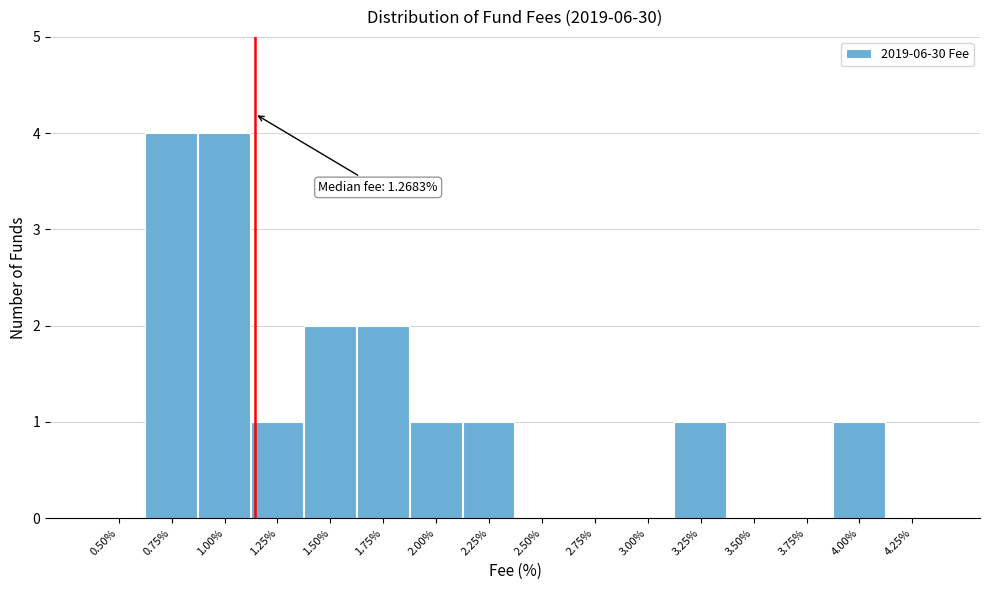

Reading left to right, transcribe all the data shown in this chart.

0.50%=0	0.75%=4	1.00%=4	1.25%=1	1.50%=2	1.75%=2	2.00%=1	2.25%=1	2.50%=0	2.75%=0	3.00%=0	3.25%=1	3.50%=0	3.75%=0	4.00%=1	4.25%=0